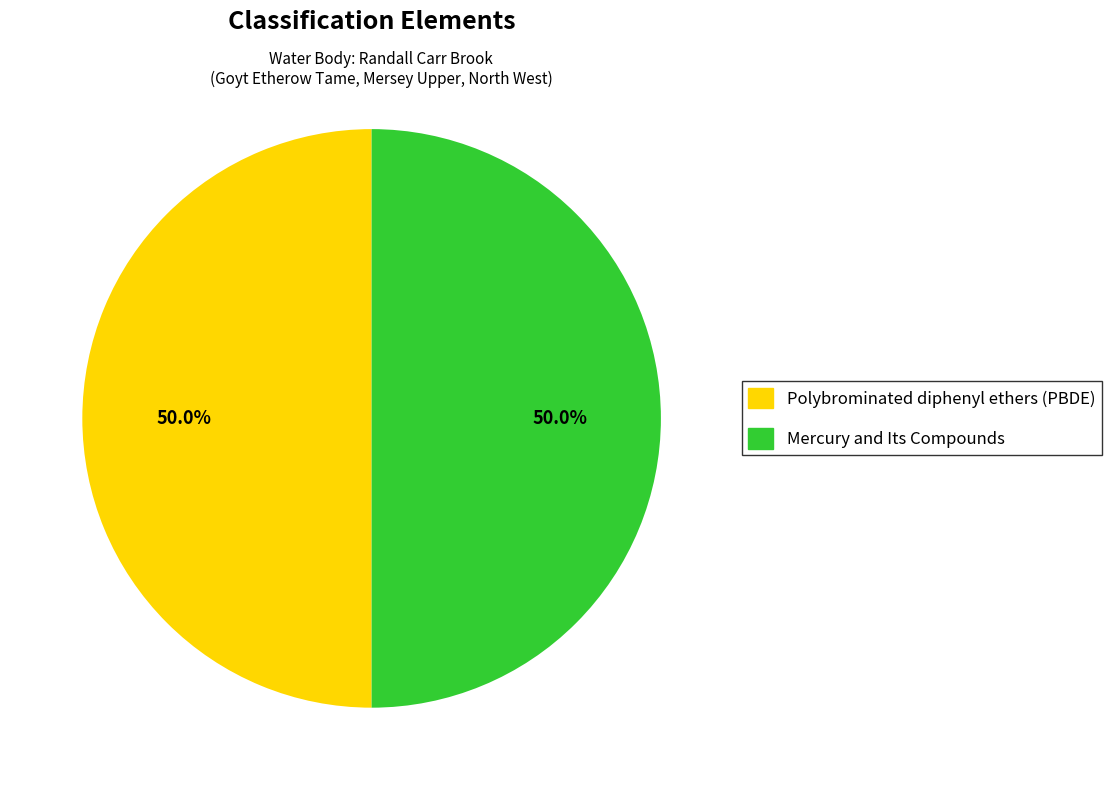

To the nearest percent, what portion does Polybrominated diphenyl ethers (PBDE) represent?

50%